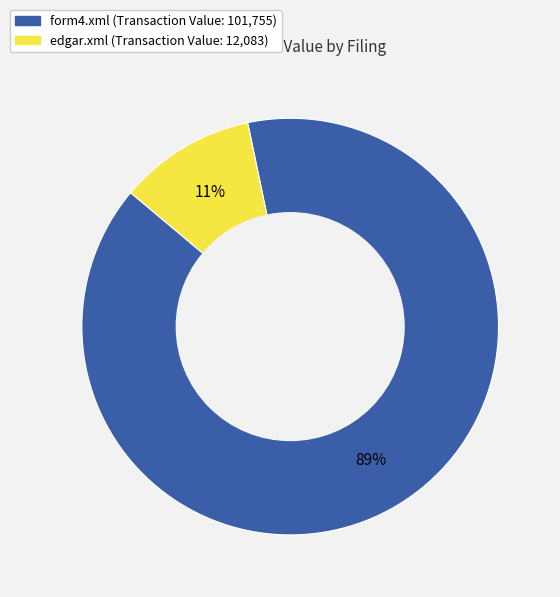

Between edgar.xml and form4.xml, which is larger?

form4.xml